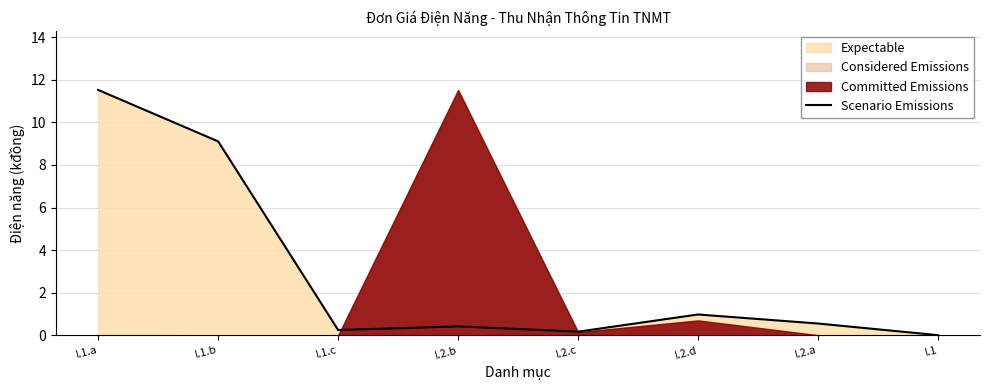

What is the label of the 4th point from the right?

I.2.c